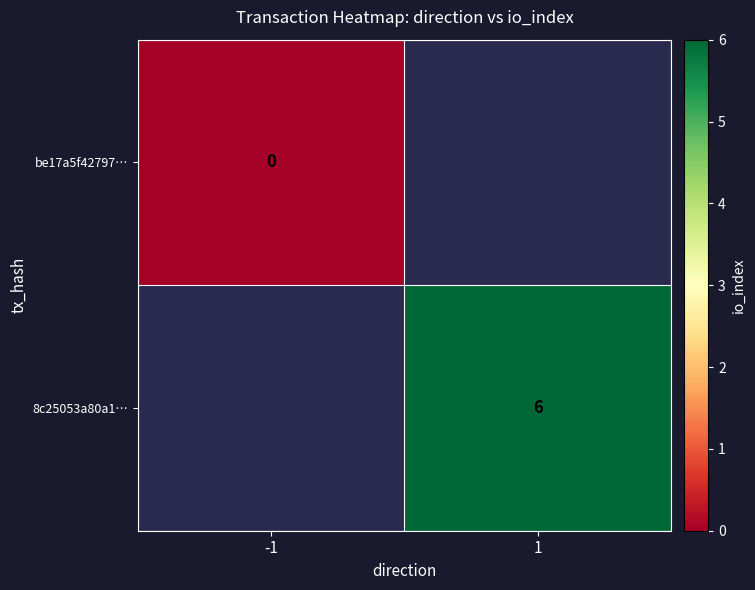

Which category has the lowest value across all series?

-1